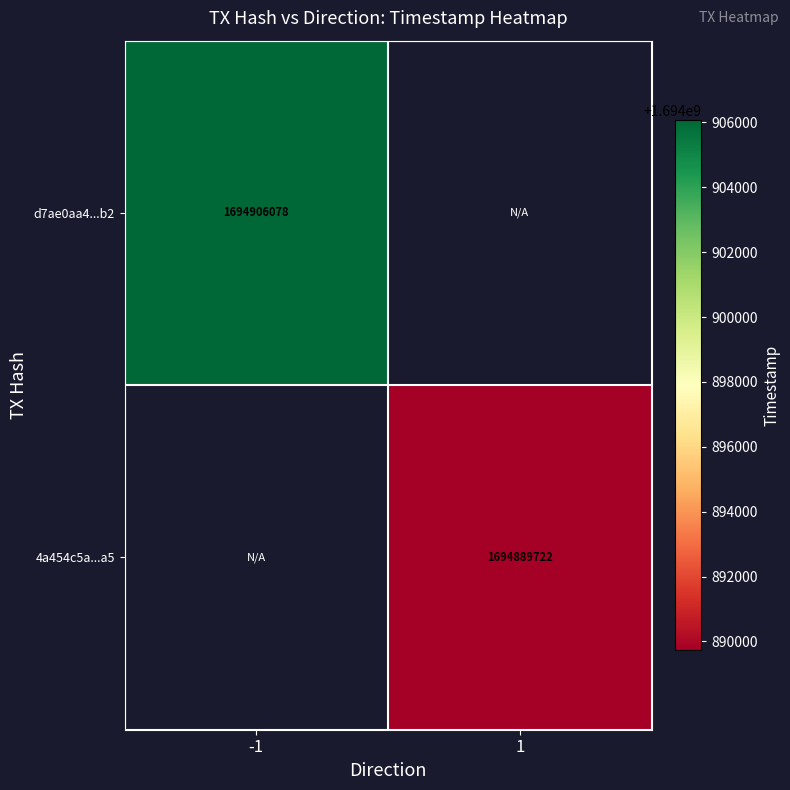

At how many categories does at least one series exceed 1694893112?

1